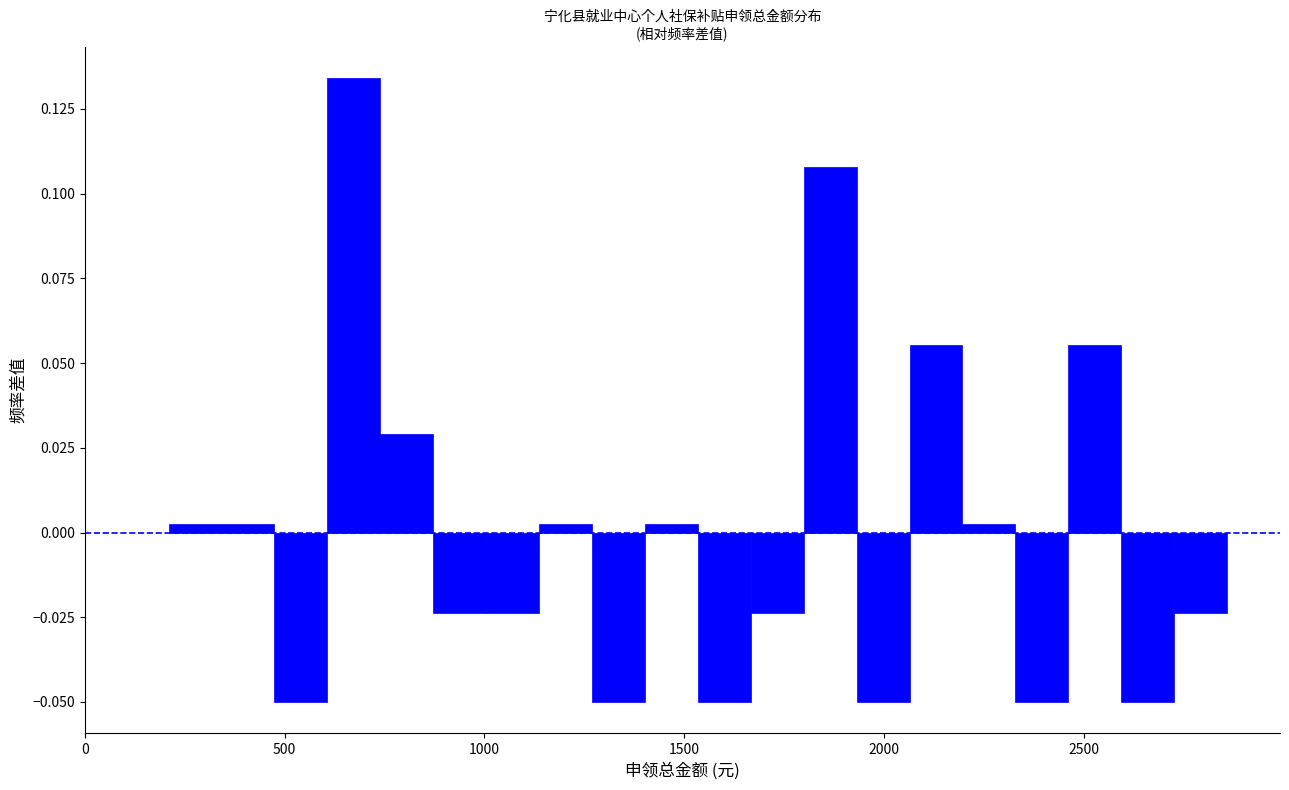

Around what value on the x-axis is the tallest bar? Give the approximate position of its centre, as read against the axis.

650